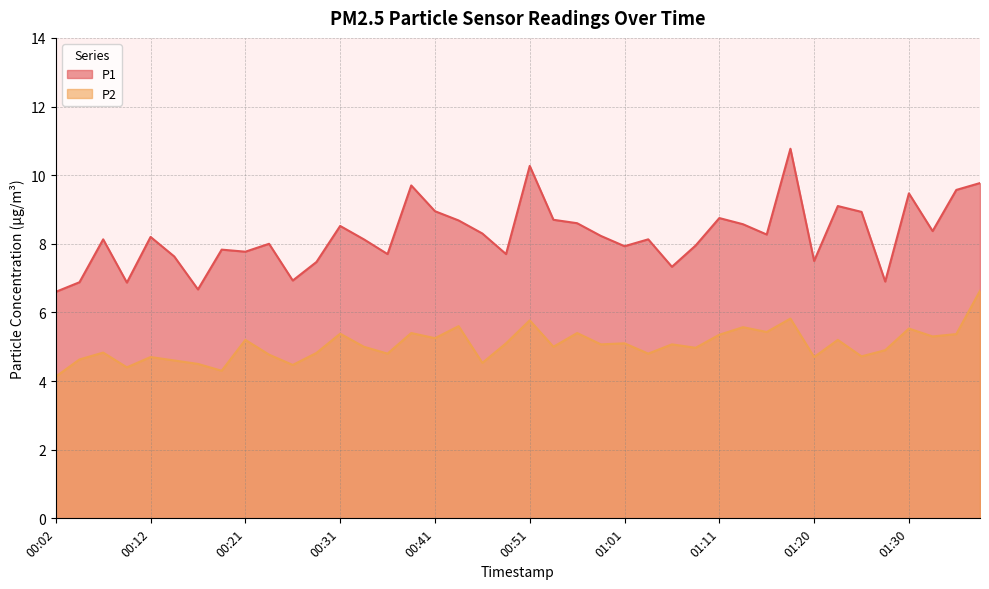

Where is P2 nearest to the value 5?

00:34